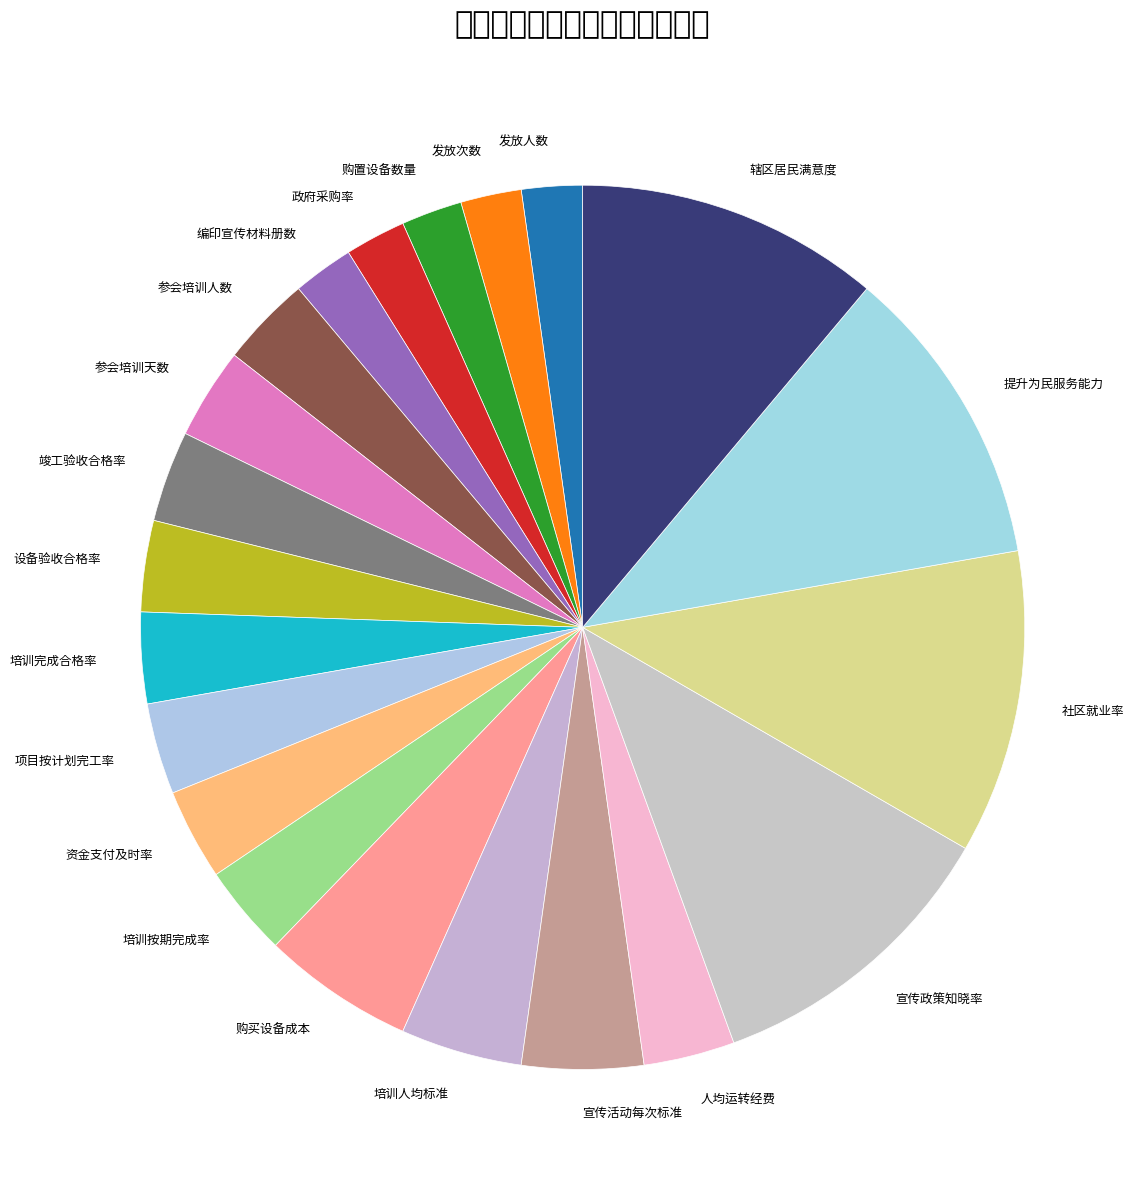

Does any single category account for the majority?

No